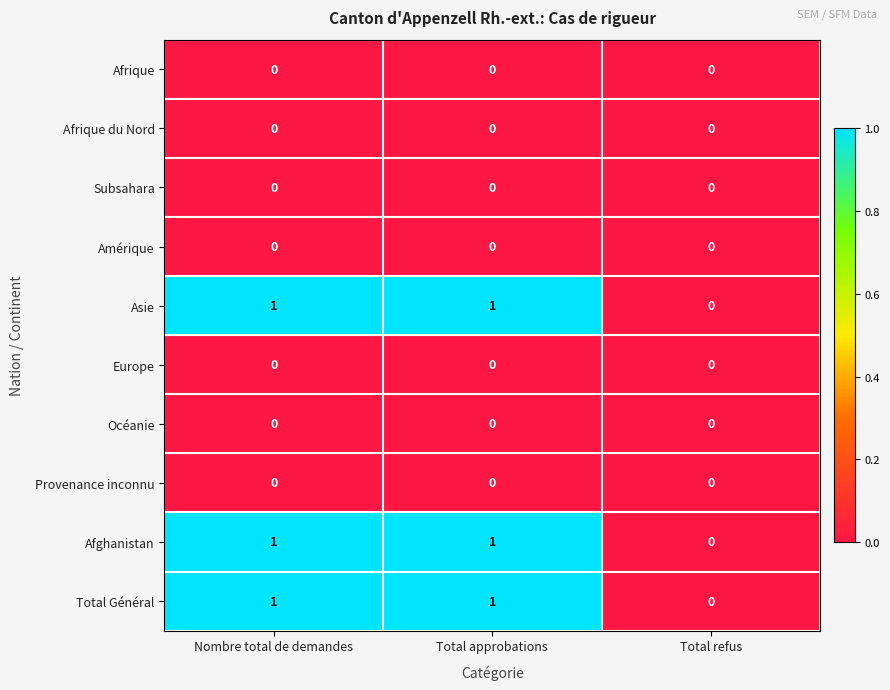

Is the value of Asie at Nombre total de demandes greater than the value of Afghanistan at Total refus?

Yes